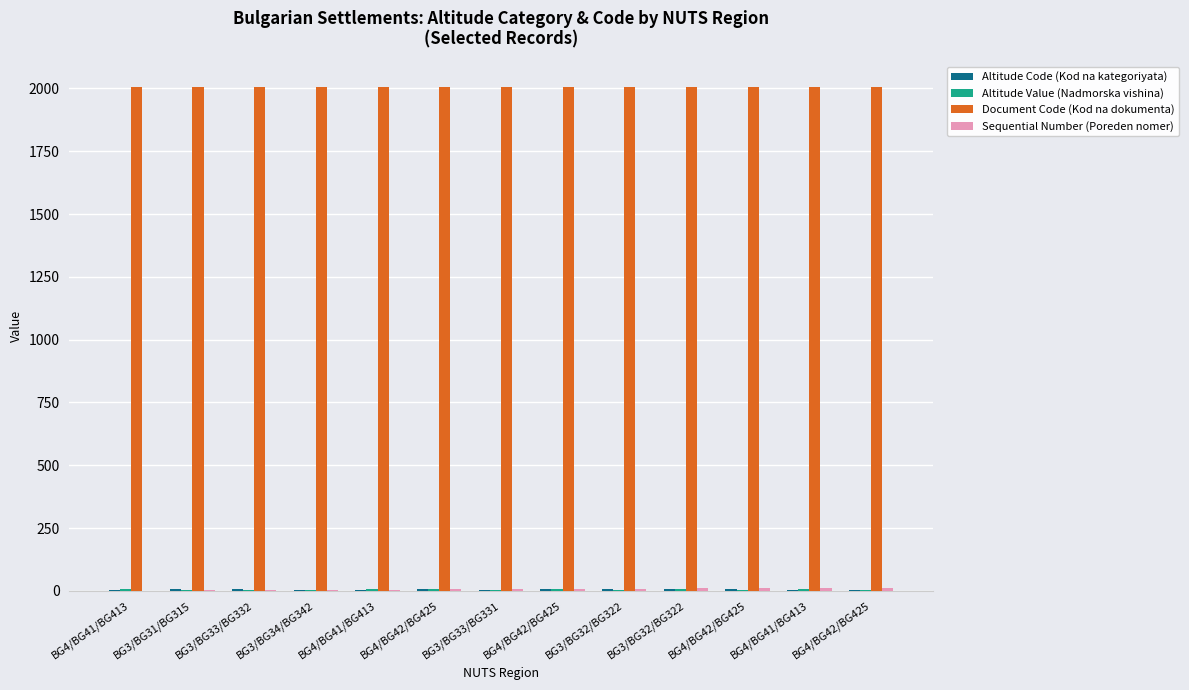

Which series has the largest total across all categories?

Document Code (Kod na dokumenta)